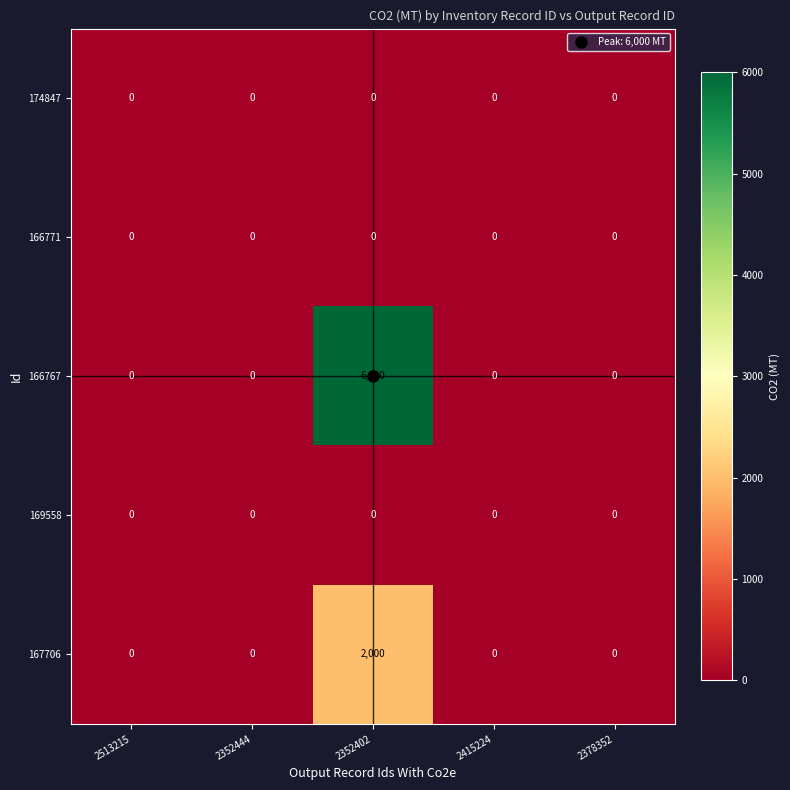

Which series has the largest range (max minus min)?

166767